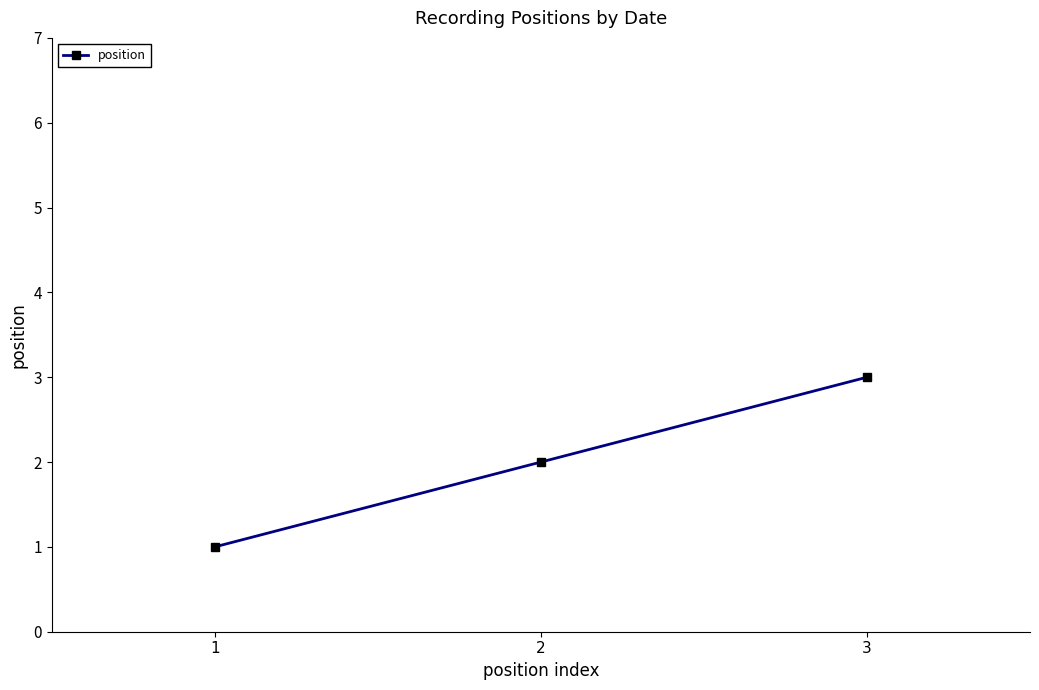

What is the change in value from 2 to 3?

+1